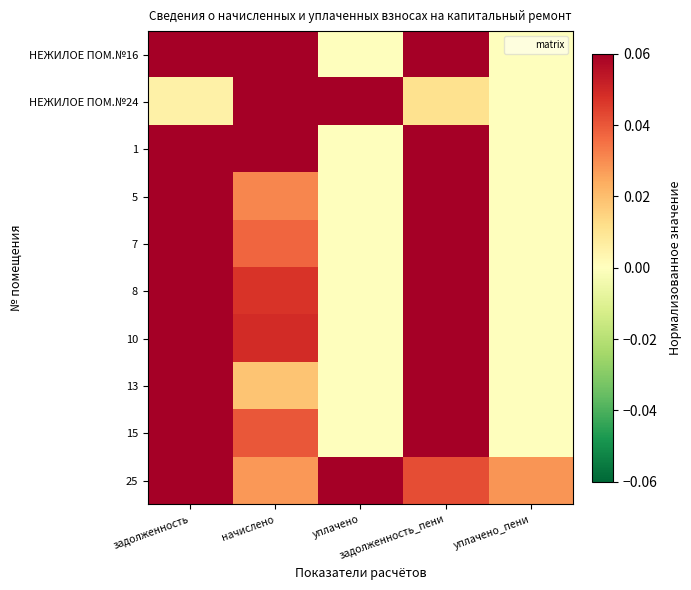

What is the maximum value shown in the chart?

1.0